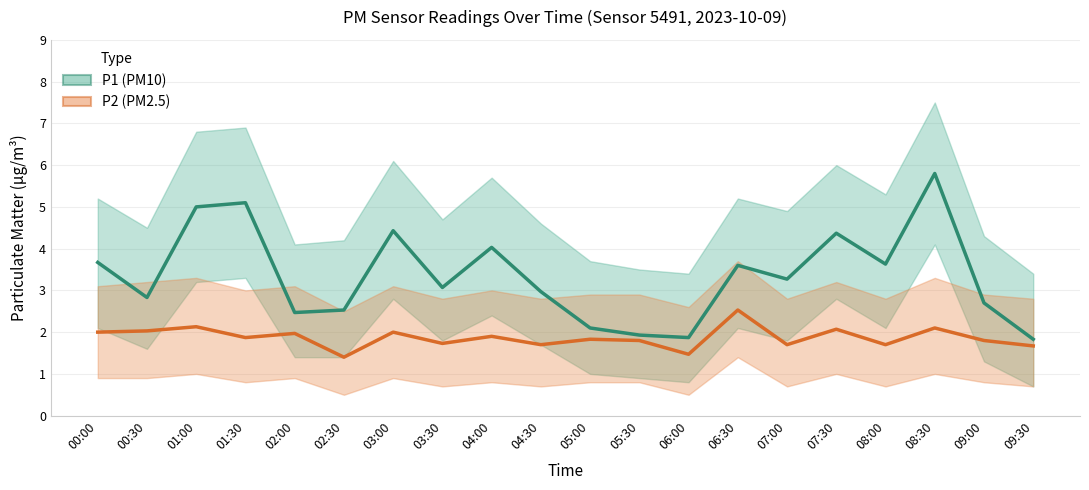

Where is the first local minimum for P1 (PM10)?

00:30